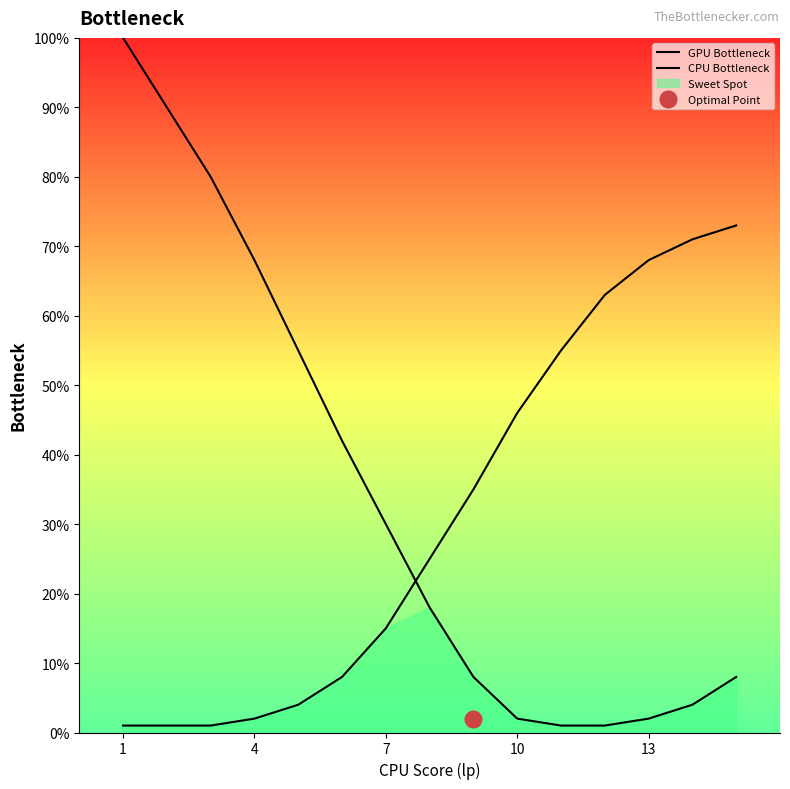

Which series has the largest total across all categories?

GPU Bottleneck